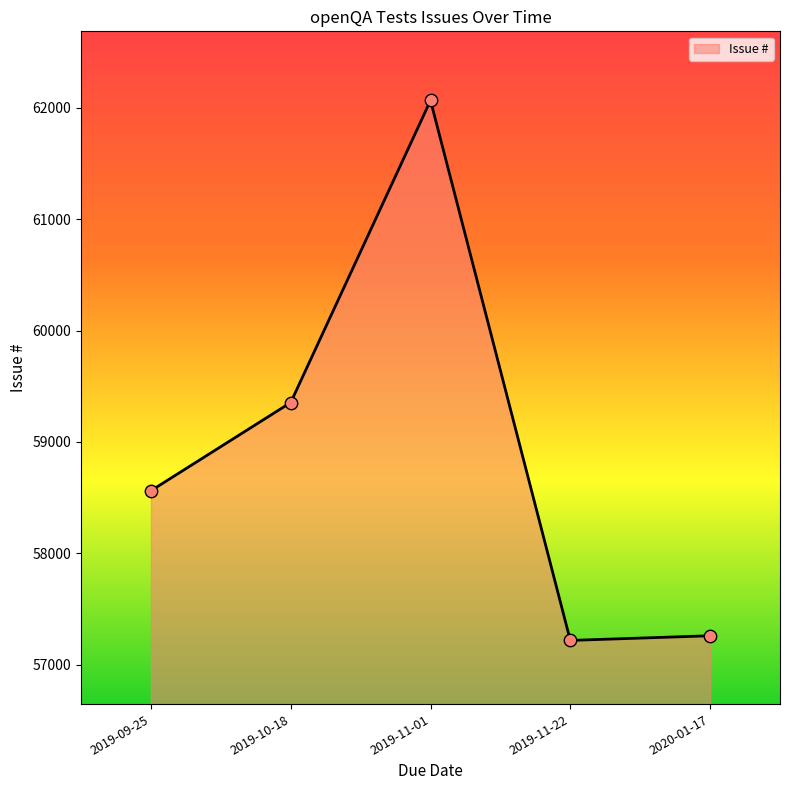

Which has a higher value, 2020-01-17 or 2019-09-25?

2019-09-25